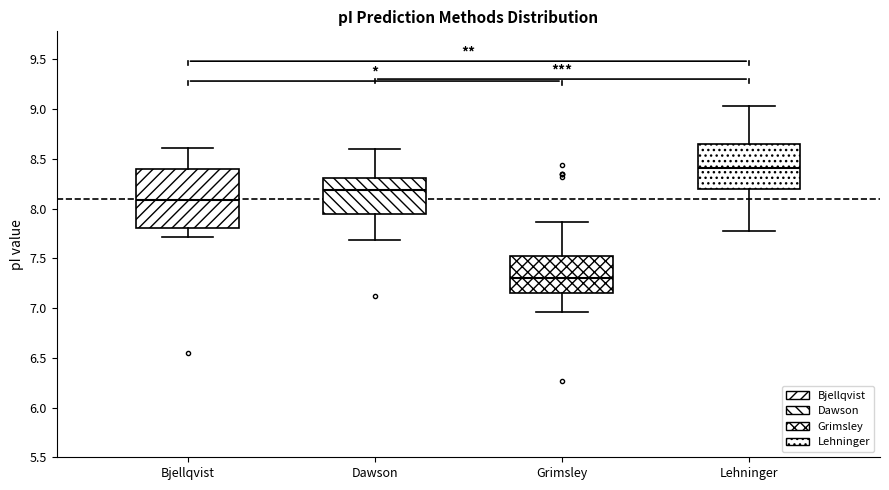

Reading left to right, transcribe this box plot: for each box, give where its median line is, the range the box spans, and where its two whiskers end, as read against the y-axis. The values are not printed on the chart, so give them approximately, as read against the axis.

Bjellqvist: median 8.10, box 7.80 to 8.40, whiskers 7.70 to 8.60
Dawson: median 8.20, box 7.95 to 8.30, whiskers 7.70 to 8.60
Grimsley: median 7.30, box 7.15 to 7.55, whiskers 6.95 to 7.85
Lehninger: median 8.40, box 8.20 to 8.65, whiskers 7.80 to 9.05